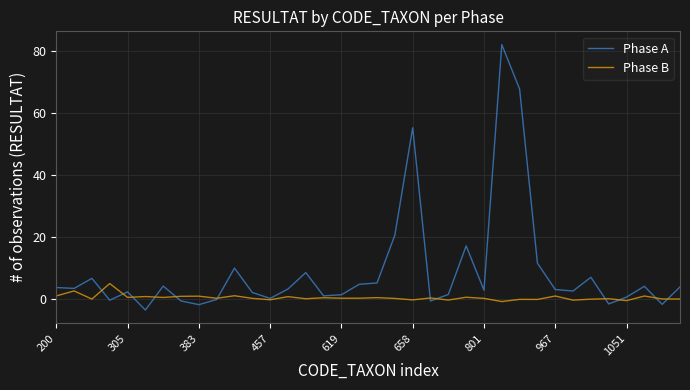

What are all the series names shown in the legend?

Phase A, Phase B